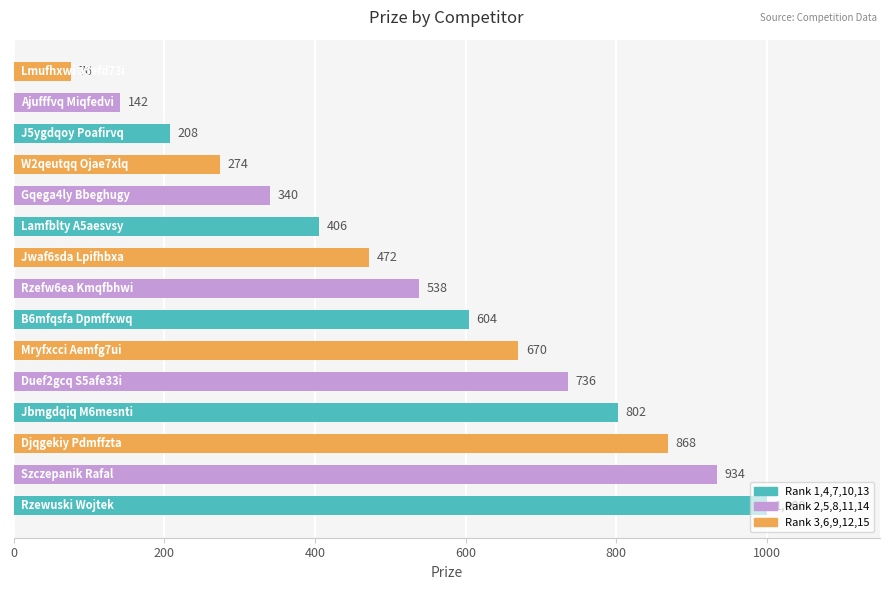

What is the sum of all values?

8070